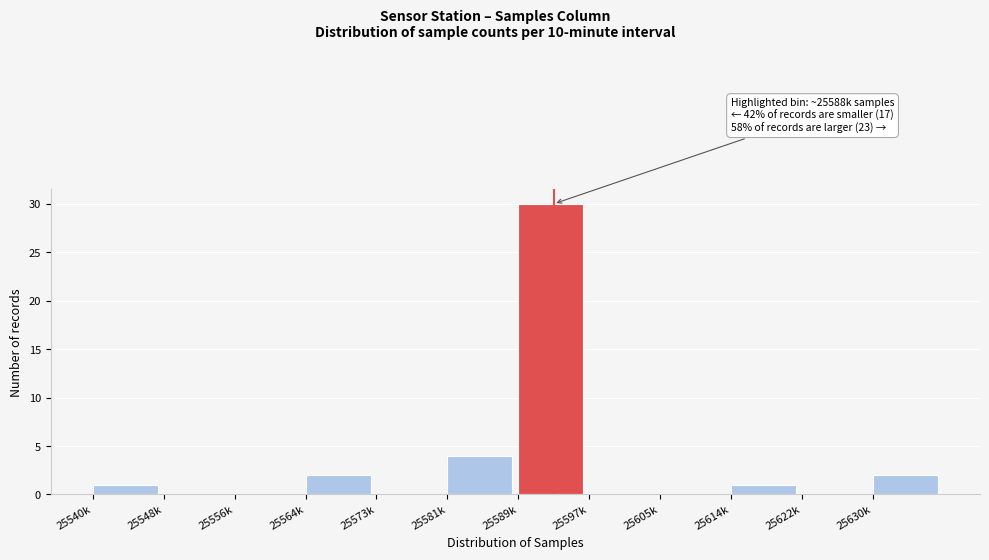

Reading left to right, transcribe all the data shown in this chart.

25540k=1	25548k=0	25556k=0	25564k=2	25573k=0	25581k=4	25589k=30	25597k=0	25605k=0	25614k=1	25622k=0	25630k=2